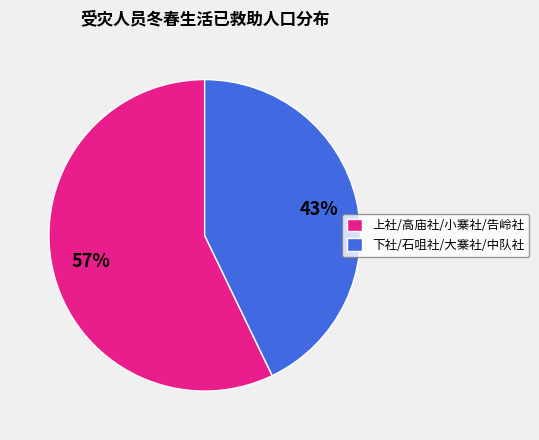

How many slices are in this pie chart?

2